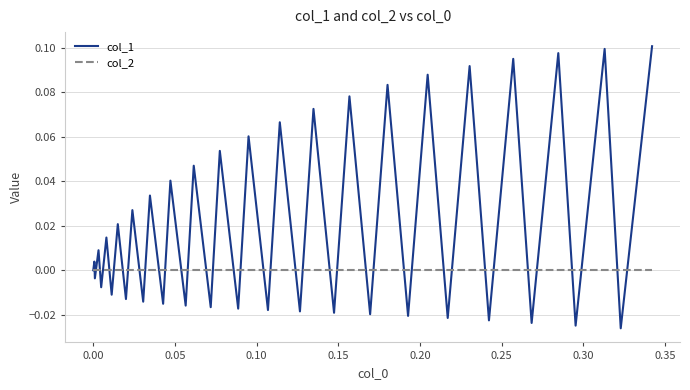

Which series has the largest range (max minus min)?

col_1